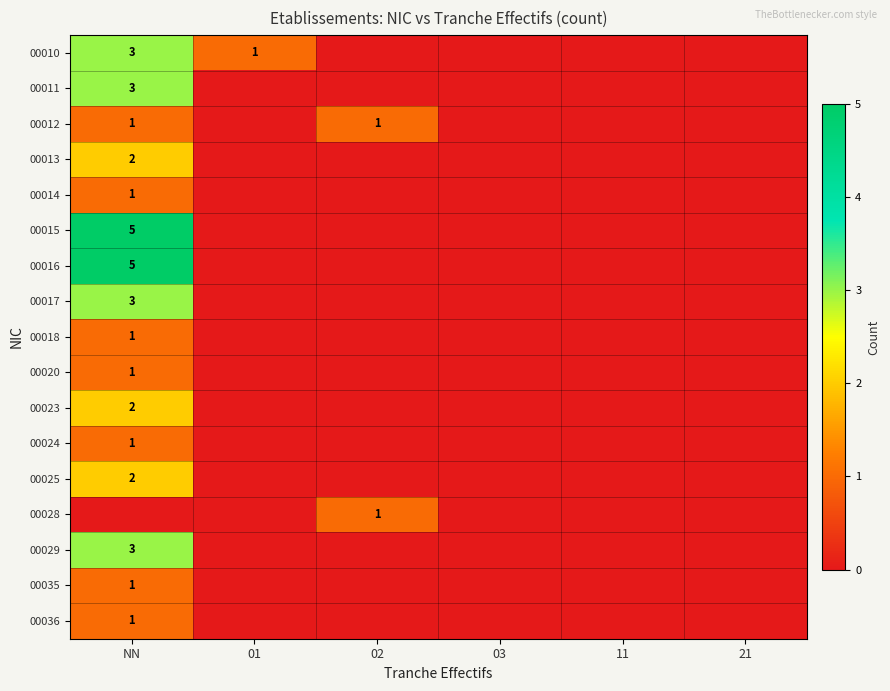

How many positive values does the 00023 series have?

1